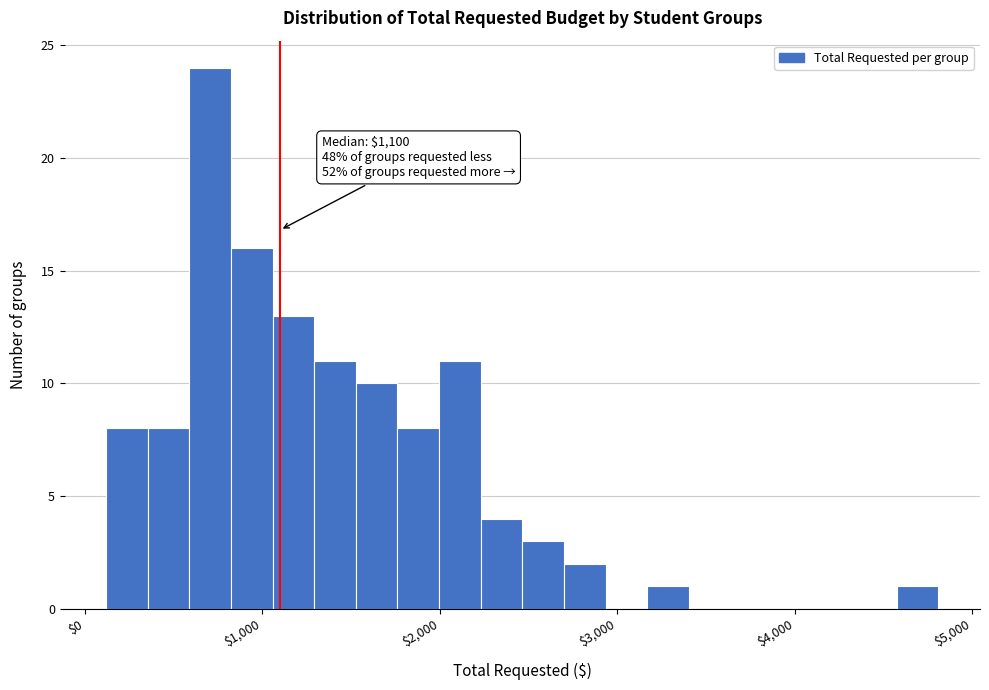

Around what value on the x-axis is the tallest bar? Give the approximate position of its centre, as read against the axis.

700